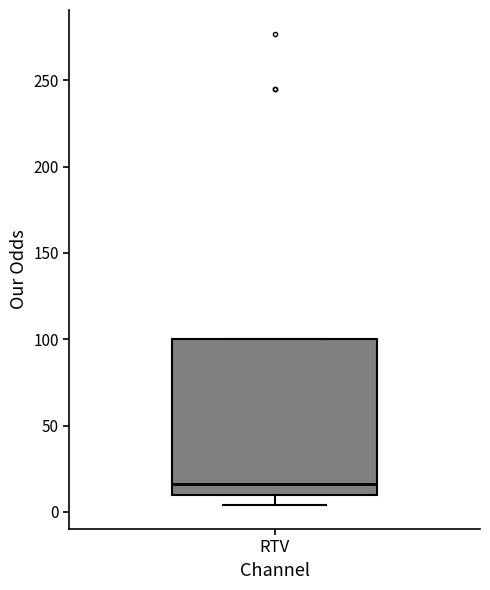

Read this box plot against the y-axis: the position of the median line, the range covered by the box, and the ends of both whiskers. The values are not printed on the chart, so give them approximately, as read against the axis.

median 15, box 10 to 100, whiskers 5 to 100